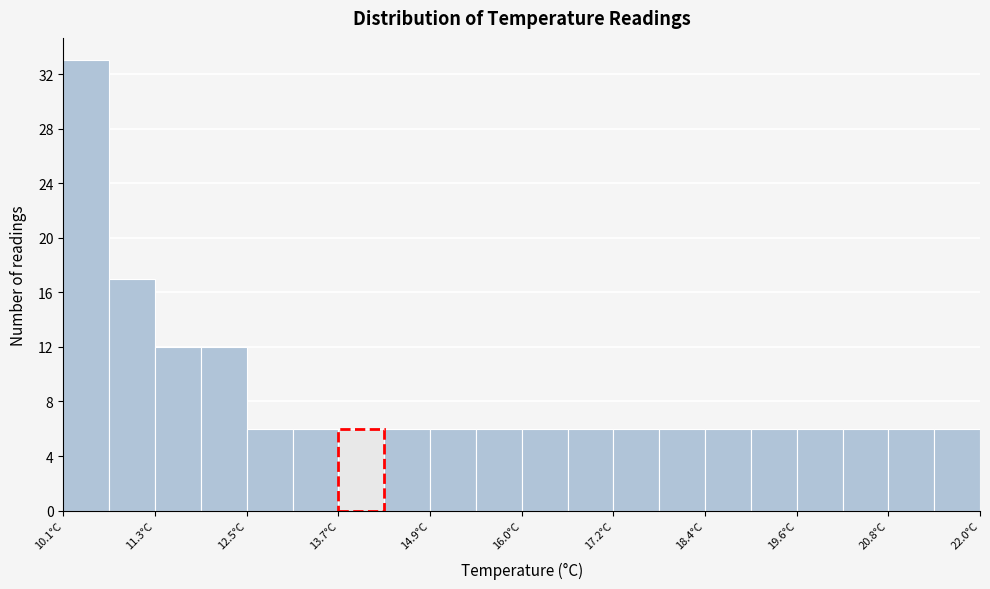

Around what value on the x-axis is the tallest bar? Give the approximate position of its centre, as read against the axis.

10.4